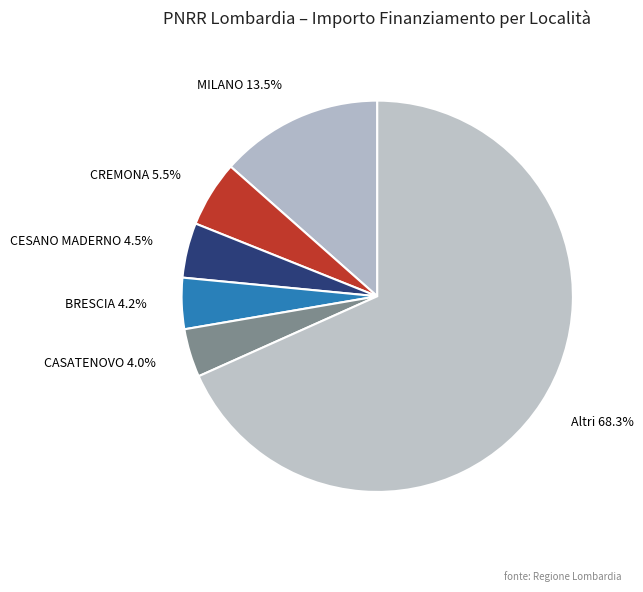

Which has a higher value, MILANO or CASATENOVO?

MILANO